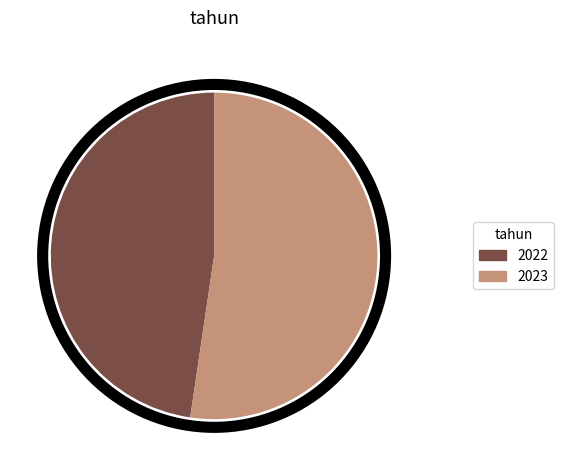

Between 2022 and 2023, which is larger?

2023